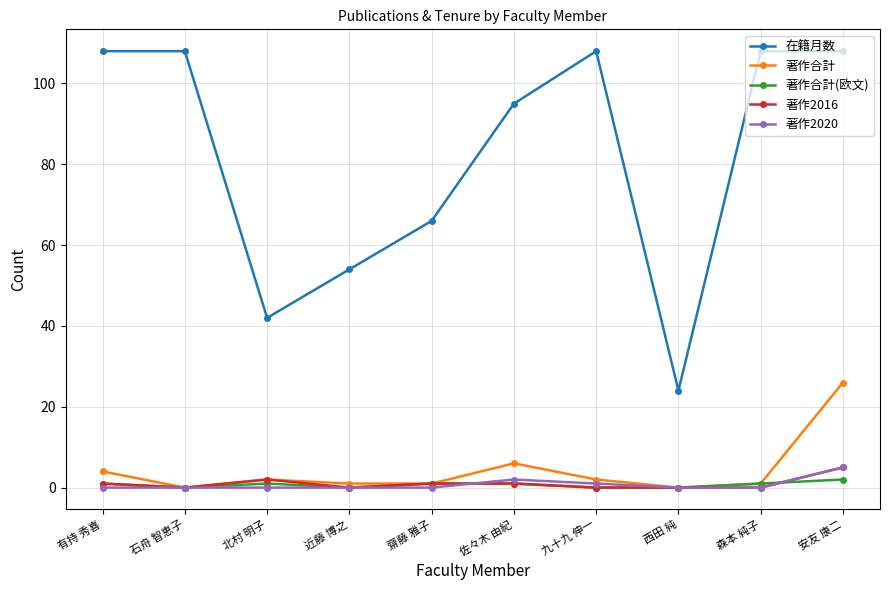

The 著作合計 series shows 1 at 齋藤 雅子. True or false?

True